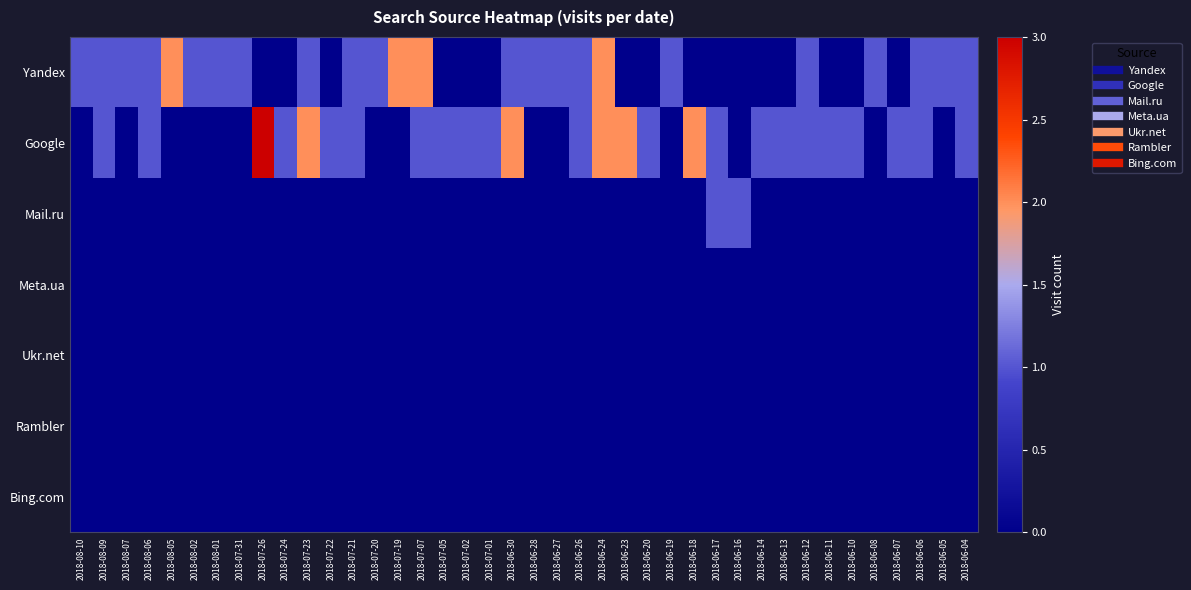

Reading left to right, transcribe all the data shown in this chart.

Yandex: 2018-08-10=1	2018-08-09=1	2018-08-07=1	2018-08-06=1	2018-08-05=2	2018-08-02=1	2018-08-01=1	2018-07-31=1	2018-07-26=0	2018-07-24=0	2018-07-23=1	2018-07-22=0	2018-07-21=1	2018-07-20=1	2018-07-19=2	2018-07-07=2	2018-07-05=0	2018-07-02=0	2018-07-01=0	2018-06-30=1	2018-06-28=1	2018-06-27=1	2018-06-26=1	2018-06-24=2	2018-06-23=0	2018-06-20=0	2018-06-19=1	2018-06-18=0	2018-06-17=0	2018-06-16=0	2018-06-14=0	2018-06-13=0	2018-06-12=1	2018-06-11=0	2018-06-10=0	2018-06-08=1	2018-06-07=0	2018-06-06=1	2018-06-05=1	2018-06-04=1
Google: 2018-08-10=0	2018-08-09=1	2018-08-07=0	2018-08-06=1	2018-08-05=0	2018-08-02=0	2018-08-01=0	2018-07-31=0	2018-07-26=3	2018-07-24=1	2018-07-23=2	2018-07-22=1	2018-07-21=1	2018-07-20=0	2018-07-19=0	2018-07-07=1	2018-07-05=1	2018-07-02=1	2018-07-01=1	2018-06-30=2	2018-06-28=0	2018-06-27=0	2018-06-26=1	2018-06-24=2	2018-06-23=2	2018-06-20=1	2018-06-19=0	2018-06-18=2	2018-06-17=1	2018-06-16=0	2018-06-14=1	2018-06-13=1	2018-06-12=1	2018-06-11=1	2018-06-10=1	2018-06-08=0	2018-06-07=1	2018-06-06=1	2018-06-05=0	2018-06-04=1
Mail.ru: 2018-08-10=0	2018-08-09=0	2018-08-07=0	2018-08-06=0	2018-08-05=0	2018-08-02=0	2018-08-01=0	2018-07-31=0	2018-07-26=0	2018-07-24=0	2018-07-23=0	2018-07-22=0	2018-07-21=0	2018-07-20=0	2018-07-19=0	2018-07-07=0	2018-07-05=0	2018-07-02=0	2018-07-01=0	2018-06-30=0	2018-06-28=0	2018-06-27=0	2018-06-26=0	2018-06-24=0	2018-06-23=0	2018-06-20=0	2018-06-19=0	2018-06-18=0	2018-06-17=1	2018-06-16=1	2018-06-14=0	2018-06-13=0	2018-06-12=0	2018-06-11=0	2018-06-10=0	2018-06-08=0	2018-06-07=0	2018-06-06=0	2018-06-05=0	2018-06-04=0
Meta.ua: 2018-08-10=0	2018-08-09=0	2018-08-07=0	2018-08-06=0	2018-08-05=0	2018-08-02=0	2018-08-01=0	2018-07-31=0	2018-07-26=0	2018-07-24=0	2018-07-23=0	2018-07-22=0	2018-07-21=0	2018-07-20=0	2018-07-19=0	2018-07-07=0	2018-07-05=0	2018-07-02=0	2018-07-01=0	2018-06-30=0	2018-06-28=0	2018-06-27=0	2018-06-26=0	2018-06-24=0	2018-06-23=0	2018-06-20=0	2018-06-19=0	2018-06-18=0	2018-06-17=0	2018-06-16=0	2018-06-14=0	2018-06-13=0	2018-06-12=0	2018-06-11=0	2018-06-10=0	2018-06-08=0	2018-06-07=0	2018-06-06=0	2018-06-05=0	2018-06-04=0
Ukr.net: 2018-08-10=0	2018-08-09=0	2018-08-07=0	2018-08-06=0	2018-08-05=0	2018-08-02=0	2018-08-01=0	2018-07-31=0	2018-07-26=0	2018-07-24=0	2018-07-23=0	2018-07-22=0	2018-07-21=0	2018-07-20=0	2018-07-19=0	2018-07-07=0	2018-07-05=0	2018-07-02=0	2018-07-01=0	2018-06-30=0	2018-06-28=0	2018-06-27=0	2018-06-26=0	2018-06-24=0	2018-06-23=0	2018-06-20=0	2018-06-19=0	2018-06-18=0	2018-06-17=0	2018-06-16=0	2018-06-14=0	2018-06-13=0	2018-06-12=0	2018-06-11=0	2018-06-10=0	2018-06-08=0	2018-06-07=0	2018-06-06=0	2018-06-05=0	2018-06-04=0
Rambler: 2018-08-10=0	2018-08-09=0	2018-08-07=0	2018-08-06=0	2018-08-05=0	2018-08-02=0	2018-08-01=0	2018-07-31=0	2018-07-26=0	2018-07-24=0	2018-07-23=0	2018-07-22=0	2018-07-21=0	2018-07-20=0	2018-07-19=0	2018-07-07=0	2018-07-05=0	2018-07-02=0	2018-07-01=0	2018-06-30=0	2018-06-28=0	2018-06-27=0	2018-06-26=0	2018-06-24=0	2018-06-23=0	2018-06-20=0	2018-06-19=0	2018-06-18=0	2018-06-17=0	2018-06-16=0	2018-06-14=0	2018-06-13=0	2018-06-12=0	2018-06-11=0	2018-06-10=0	2018-06-08=0	2018-06-07=0	2018-06-06=0	2018-06-05=0	2018-06-04=0
Bing.com: 2018-08-10=0	2018-08-09=0	2018-08-07=0	2018-08-06=0	2018-08-05=0	2018-08-02=0	2018-08-01=0	2018-07-31=0	2018-07-26=0	2018-07-24=0	2018-07-23=0	2018-07-22=0	2018-07-21=0	2018-07-20=0	2018-07-19=0	2018-07-07=0	2018-07-05=0	2018-07-02=0	2018-07-01=0	2018-06-30=0	2018-06-28=0	2018-06-27=0	2018-06-26=0	2018-06-24=0	2018-06-23=0	2018-06-20=0	2018-06-19=0	2018-06-18=0	2018-06-17=0	2018-06-16=0	2018-06-14=0	2018-06-13=0	2018-06-12=0	2018-06-11=0	2018-06-10=0	2018-06-08=0	2018-06-07=0	2018-06-06=0	2018-06-05=0	2018-06-04=0